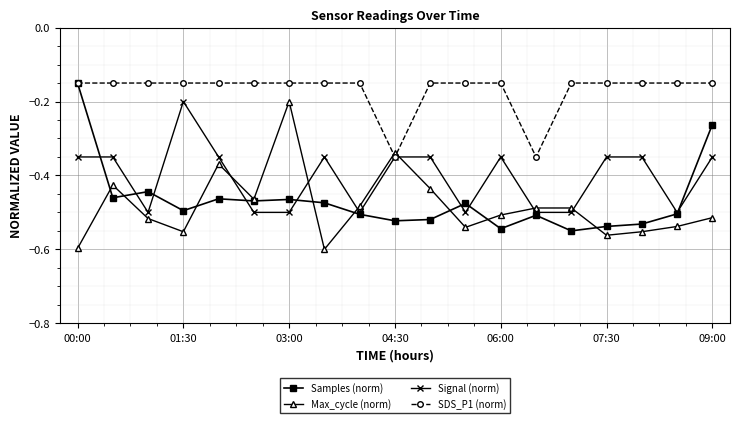

Which series ends up on top after the final intersection of SDS_P1 (norm) and Max_cycle (norm)?

SDS_P1 (norm)